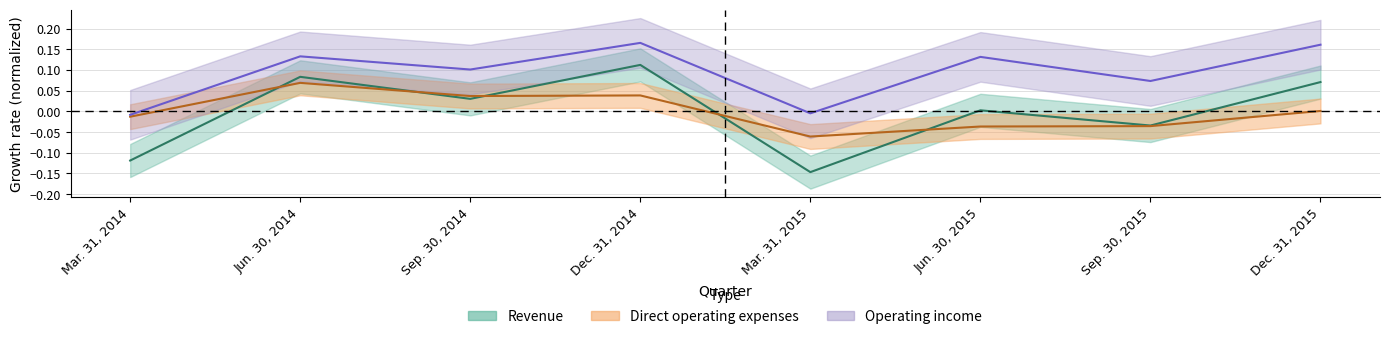

Where is the first local minimum for Revenue?

Sep. 30, 2014